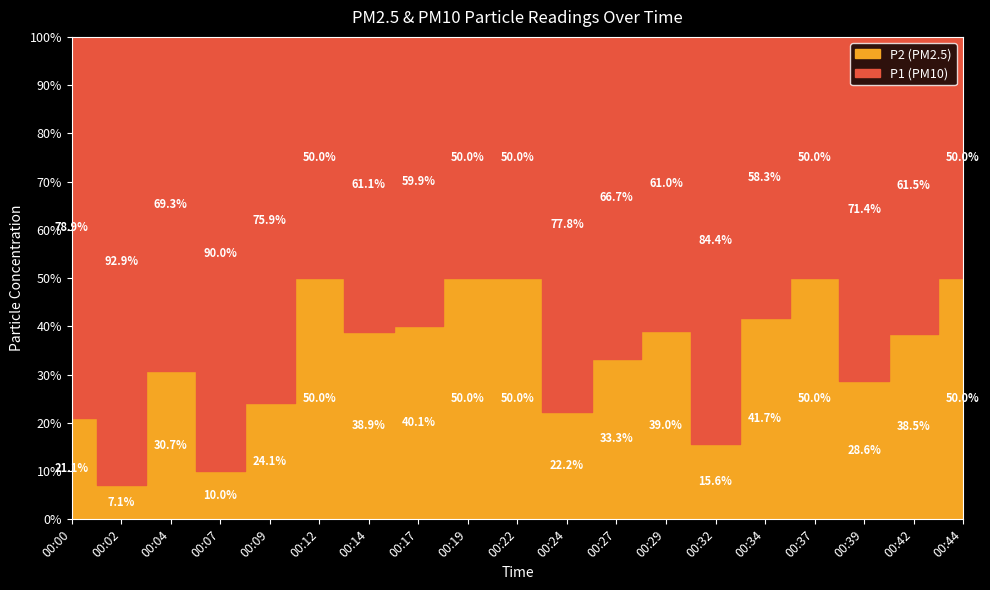

True or false: P2 and P1 intersect in this chart.

False